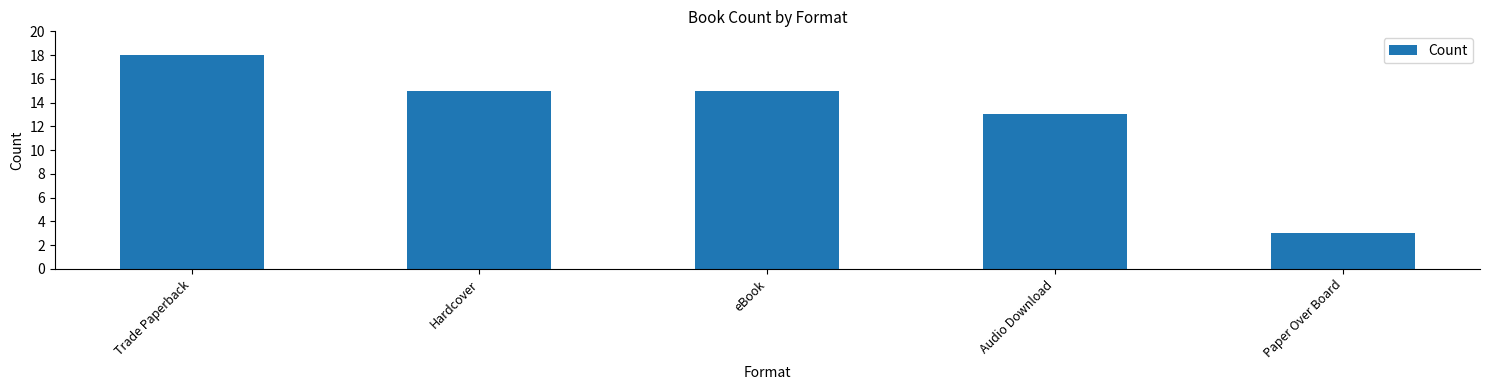

How many categories are shown in the chart?

5